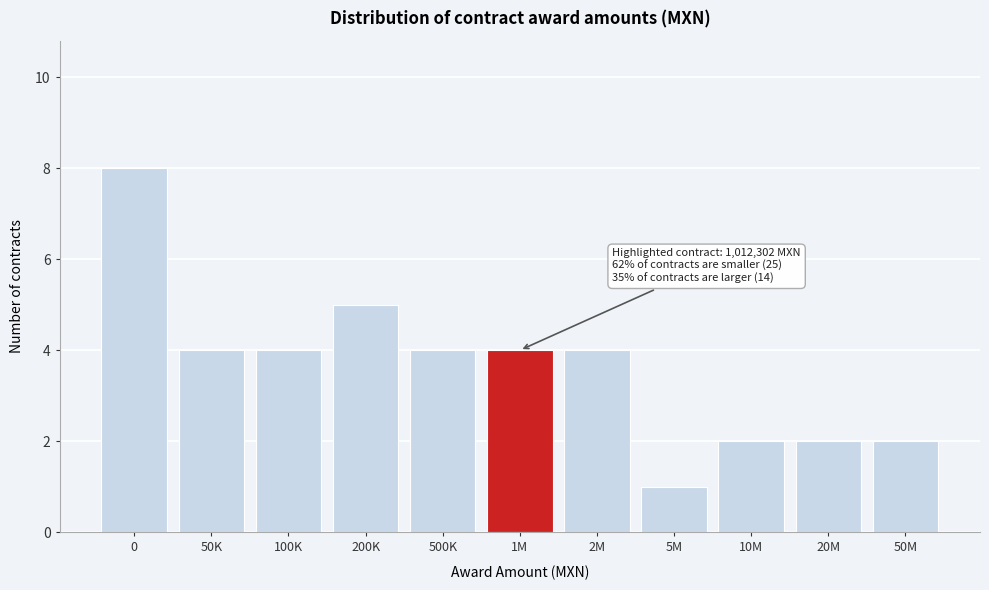

Reading left to right, transcribe all the data shown in this chart.

8	4	4	5	4	4	4	1	2	2	2